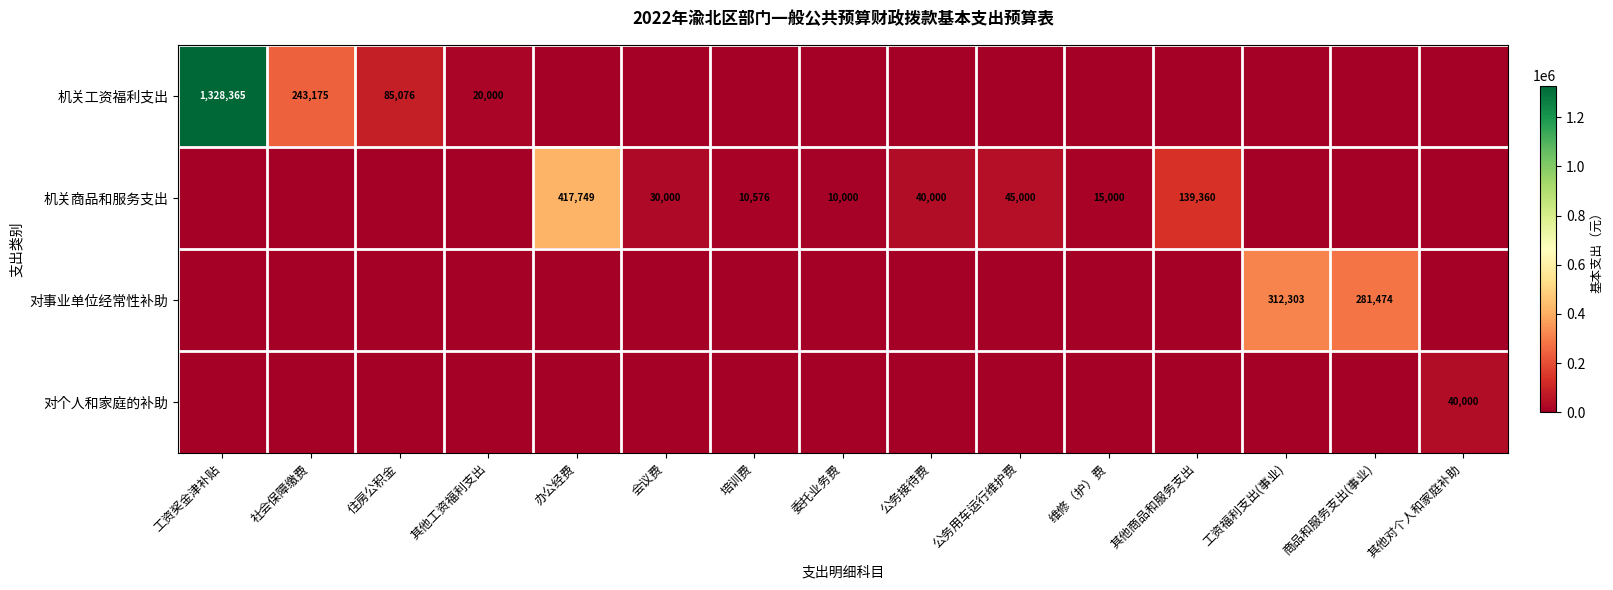

Is it true that 机关商品和服务支出 equals 13947 at 会议费?

False